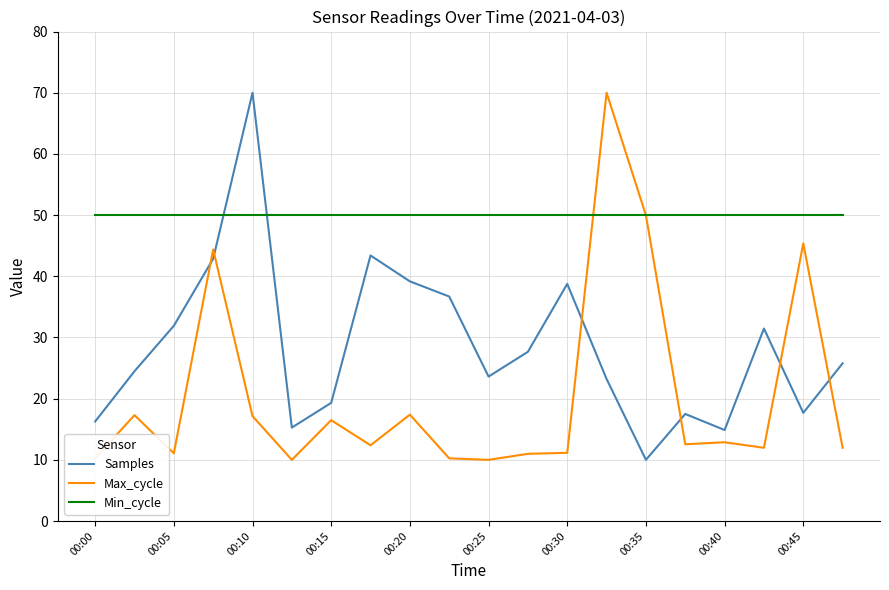

How many series are shown in this chart?

3